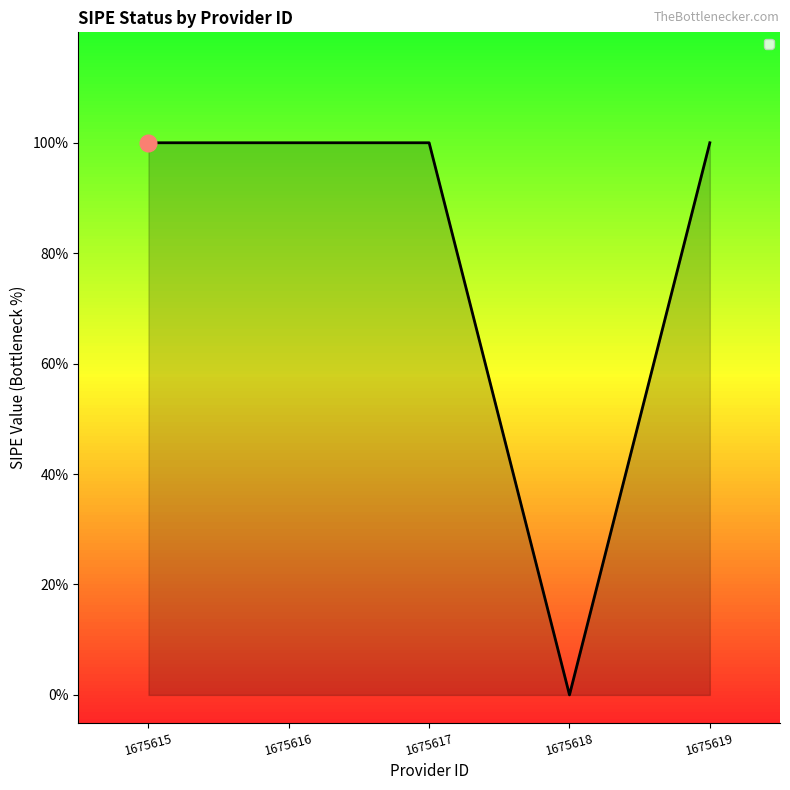

Does the chart display data point markers on the line(s)?

No